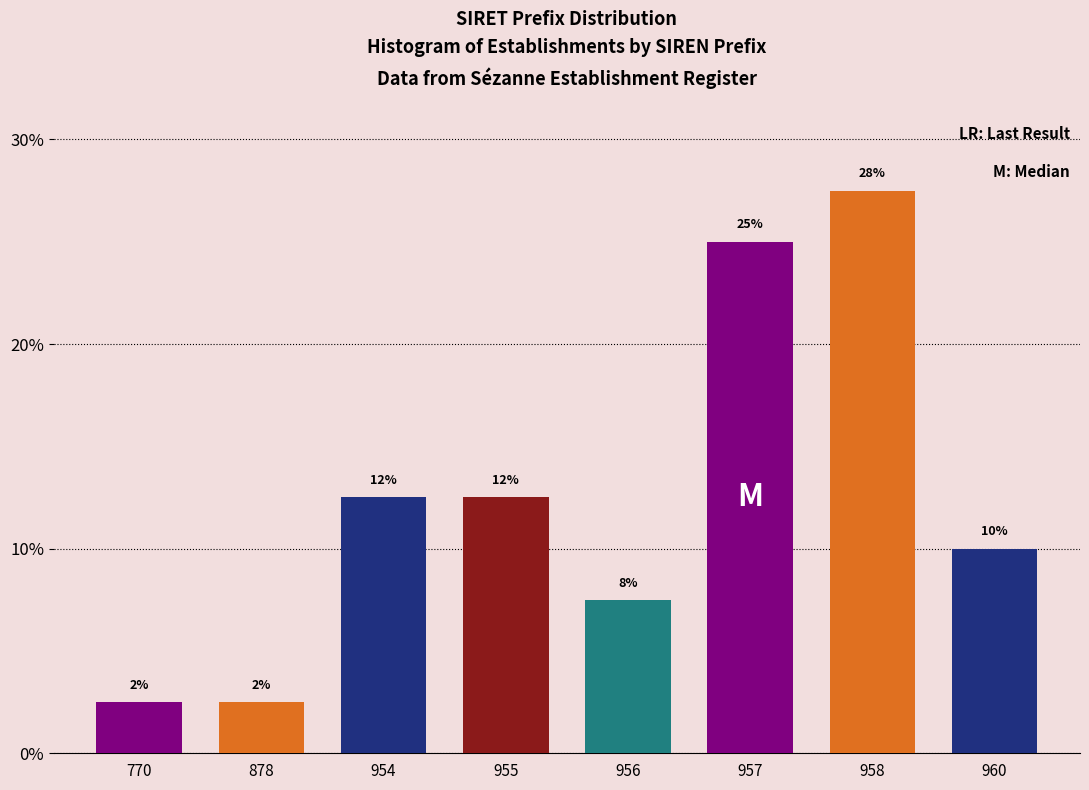

Does the chart contain any negative values?

No